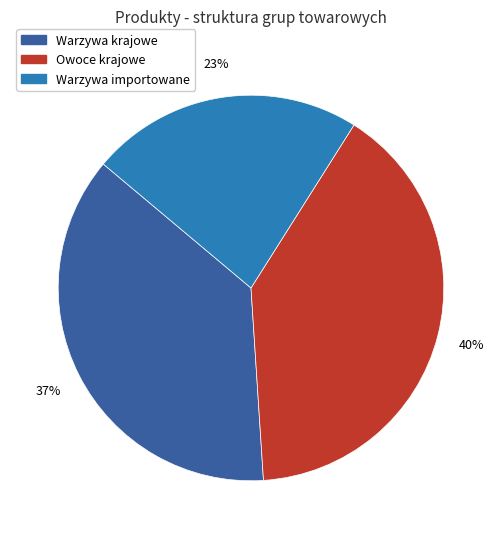

Does any single category account for the majority?

No